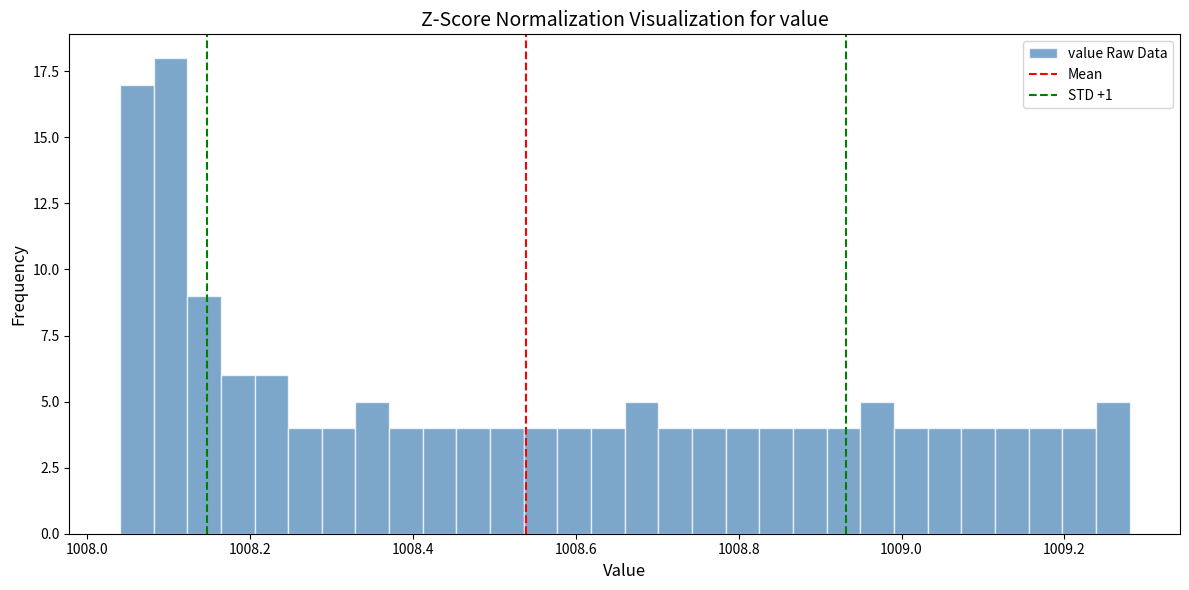

Around what value on the x-axis is the tallest bar? Give the approximate position of its centre, as read against the axis.

1008.10